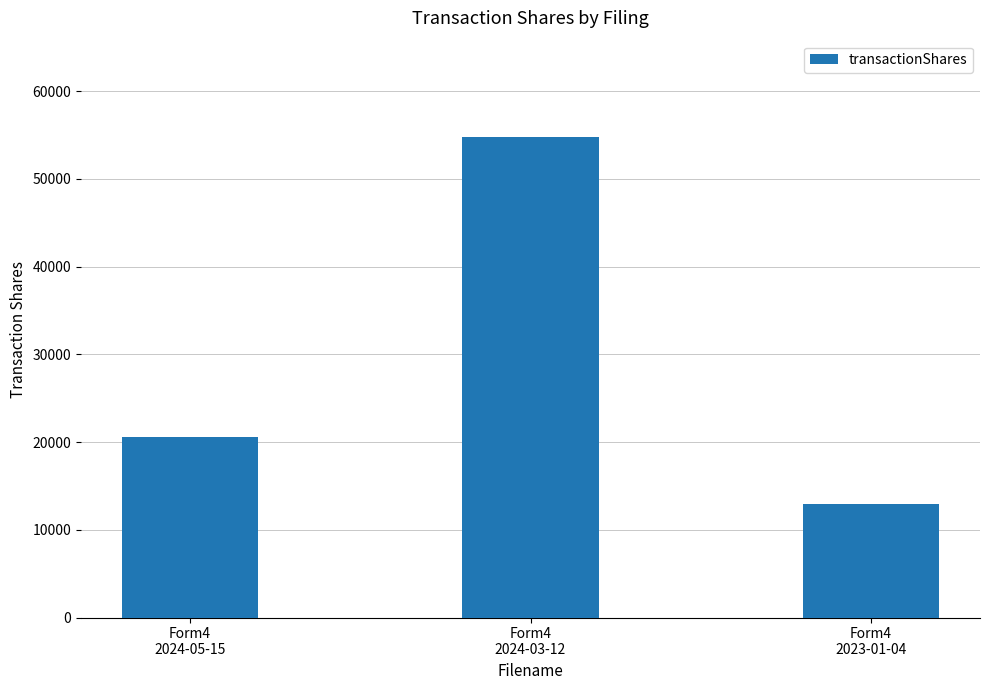

How many bars are there in total?

3